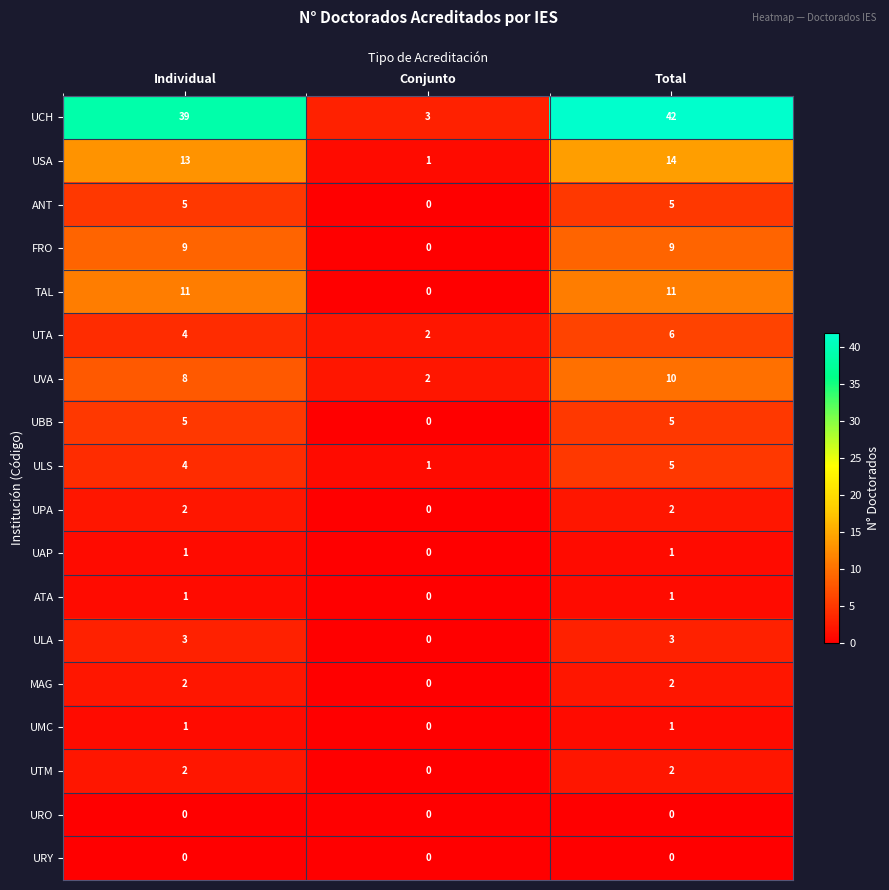

At which category is the sum across all series the highest?

Total